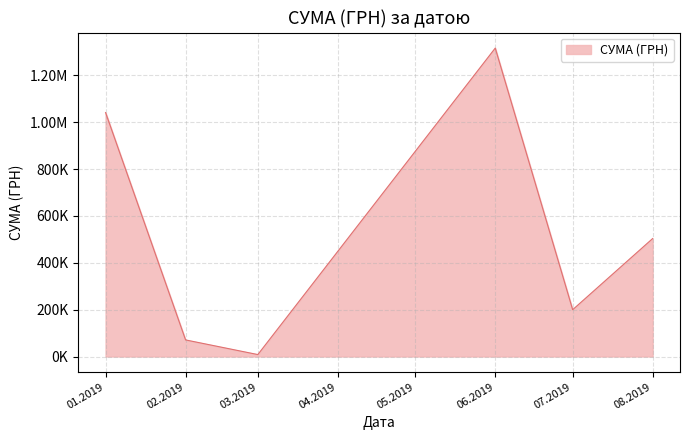

Does the chart display data point markers on the line(s)?

No